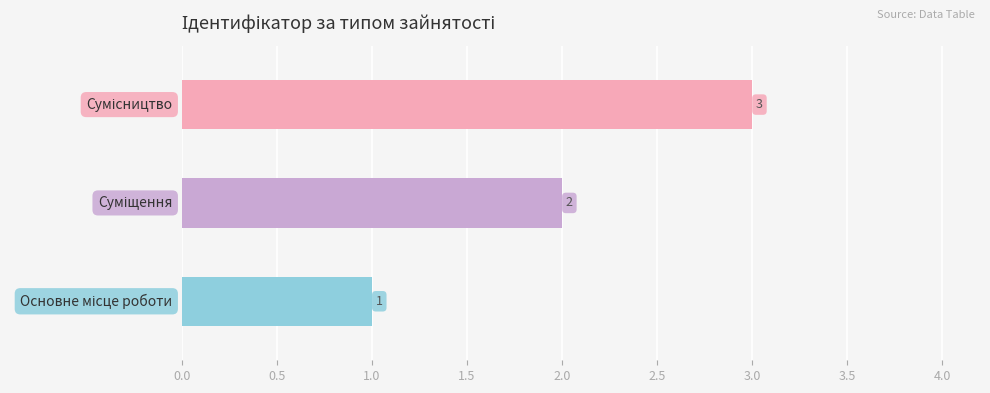

What is the sum of all values?

6